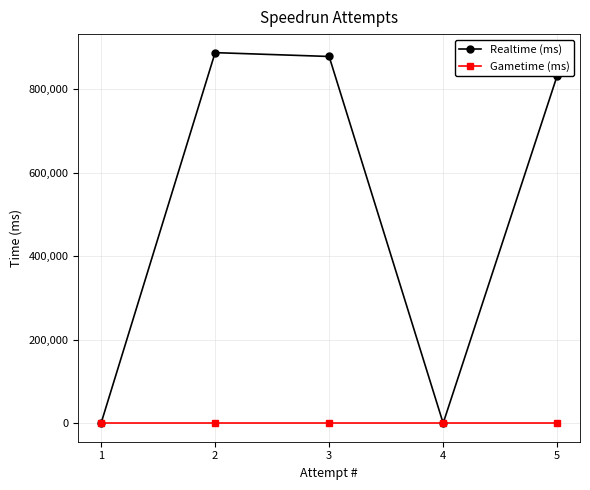

Rank the series at 5 from lowest to highest value.

Gametime (ms), Realtime (ms)